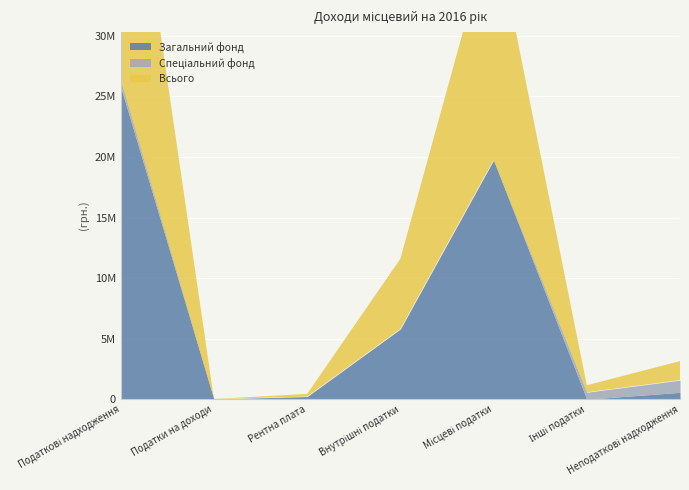

Is it true that Всього equals 47426 at Рентна плата?

False